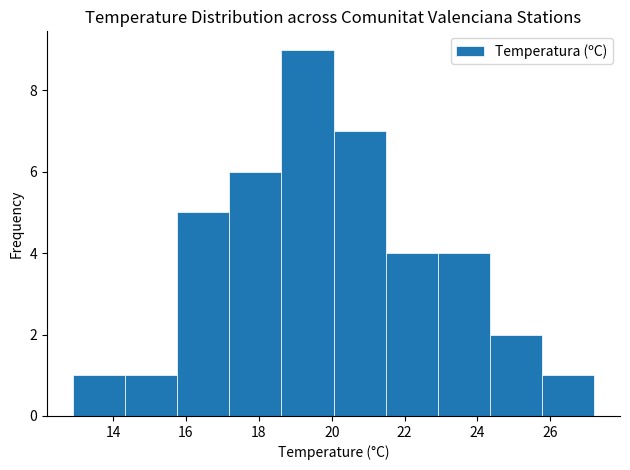

How tall is the bar that spans 23.0 to 24.4 on the x-axis? Neither the bar edges nor the heights are printed on the chart, so give them approximately, as read against the axes.

4